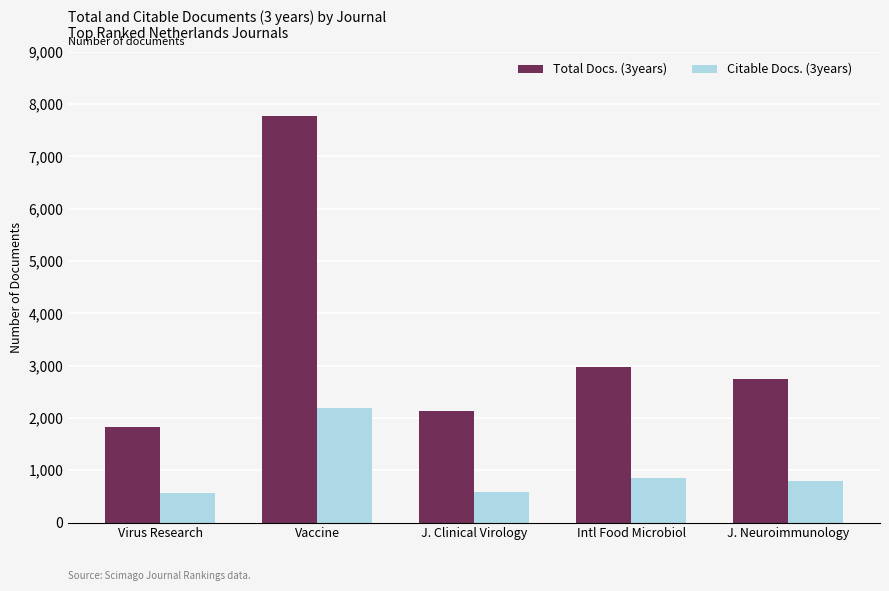

What are all the series names shown in the legend?

Total Docs. (3years), Citable Docs. (3years)